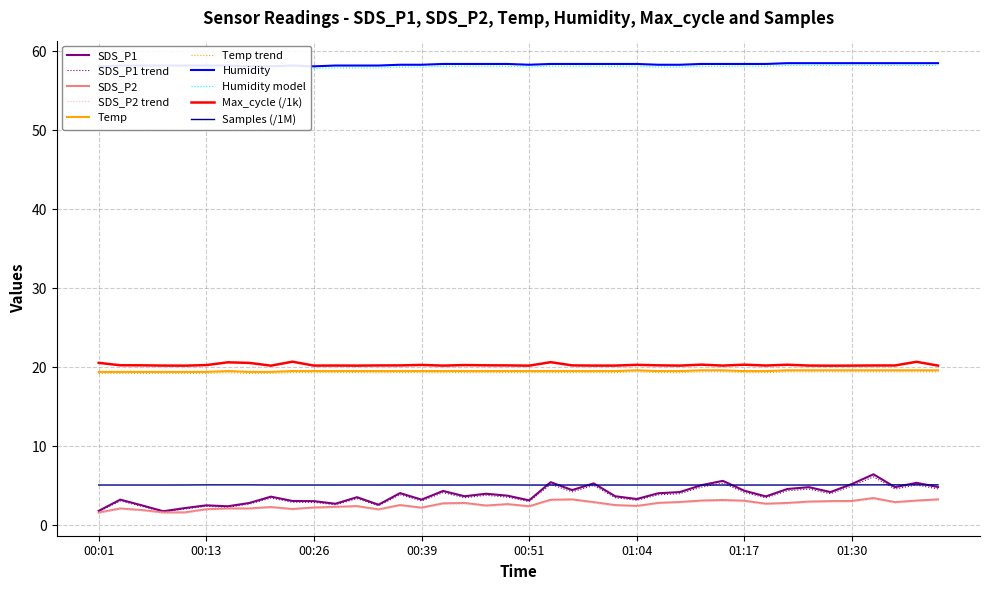

What is the difference between the second highest and minimum values in the Temp series?

0.2